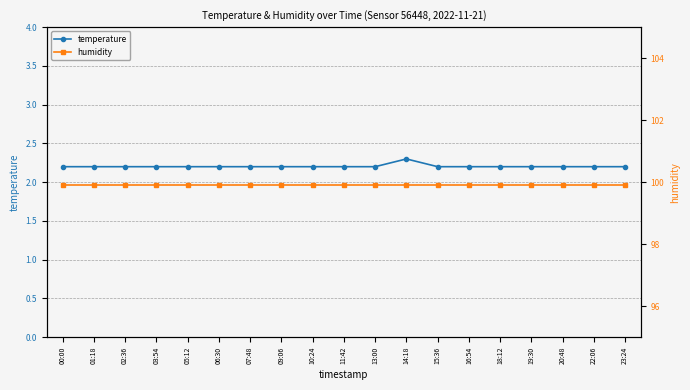

Rank the categories by humidity value from highest to lowest.

00:00, 01:18, 02:36, 03:54, 05:12, 06:30, 07:48, 09:06, 10:24, 11:42, 13:00, 14:18, 15:36, 16:54, 18:12, 19:30, 20:48, 22:06, 23:24